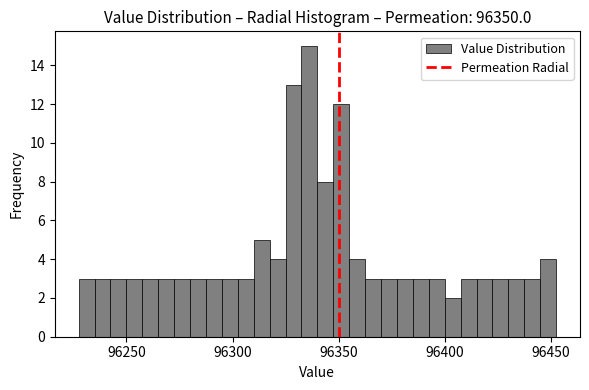

Around what value on the x-axis is the tallest bar? Give the approximate position of its centre, as read against the axis.

96335